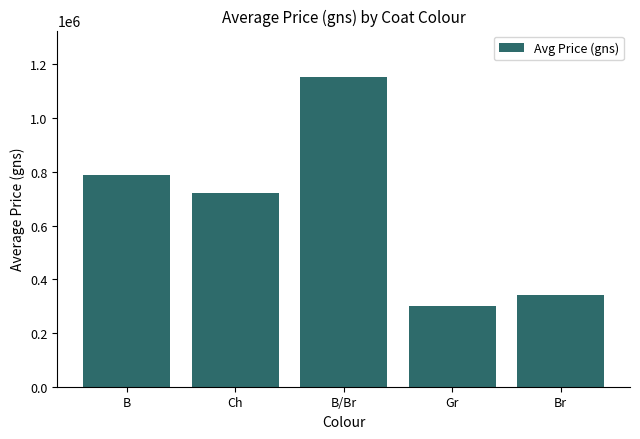

Reading left to right, extract all data points from this chart.

789423	721428	1153333	300000	340000